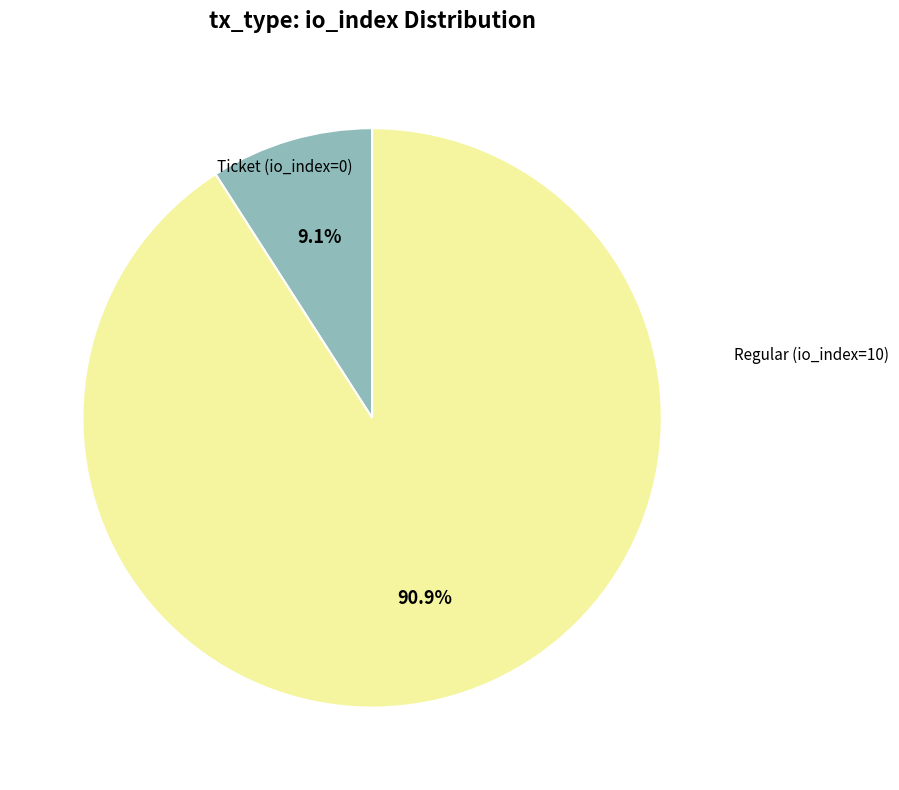

Is there a majority slice in this chart?

Yes